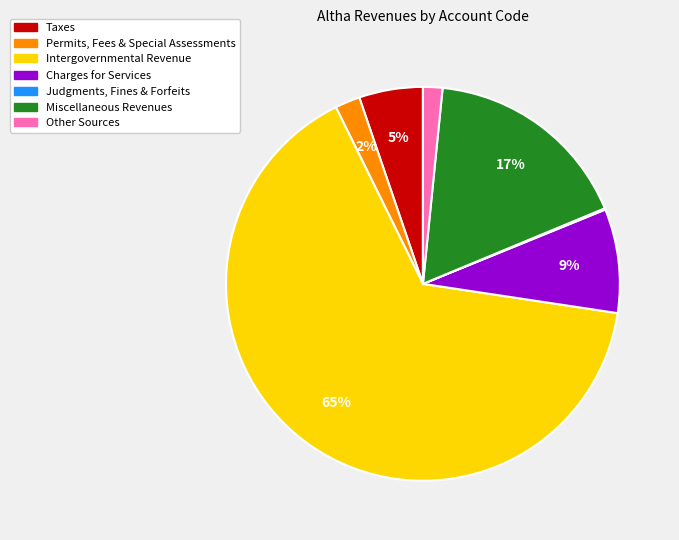

Which has a higher value, Intergovernmental Revenue or Charges for Services?

Intergovernmental Revenue